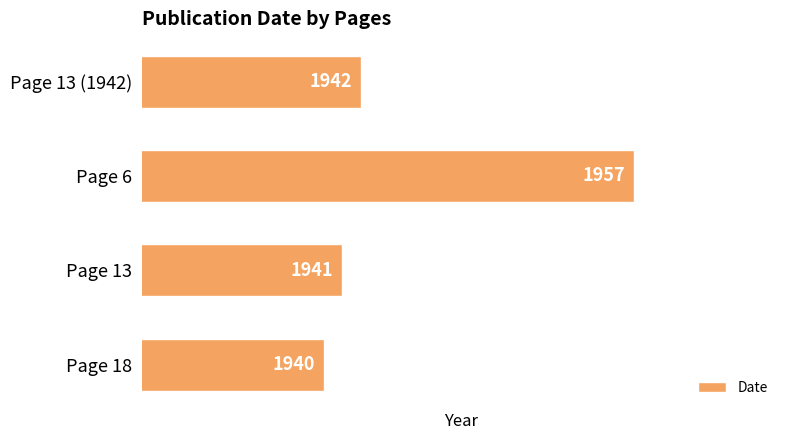

The chart shows a value of 1941 at Page 13. True or false?

True